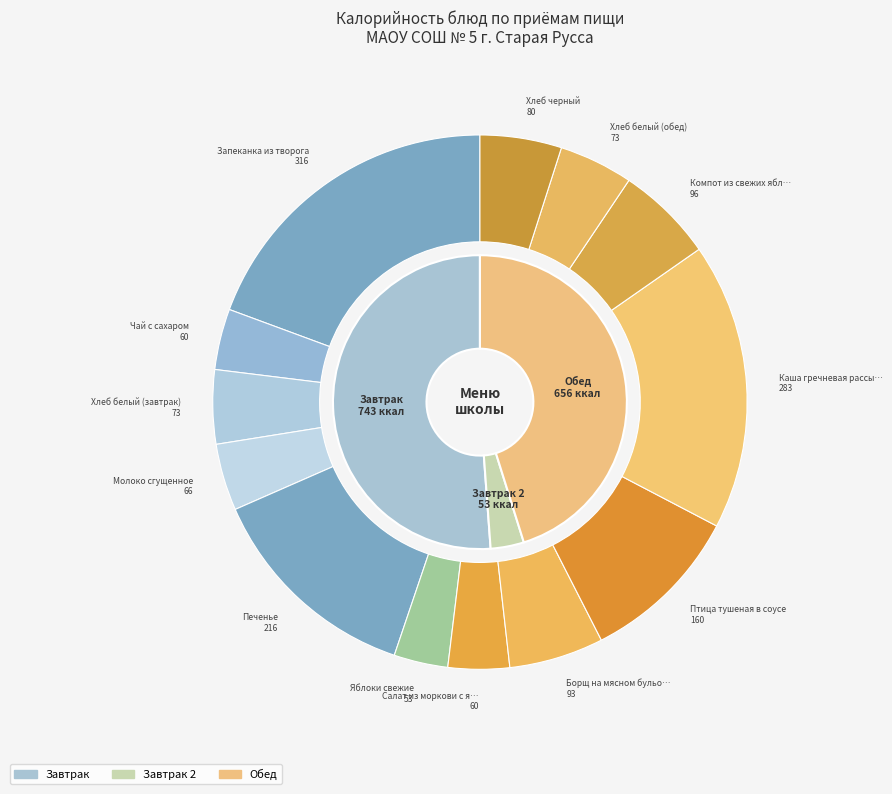

Is it true that Каша гречневая рассыпчатая is 17% of the pie?

True